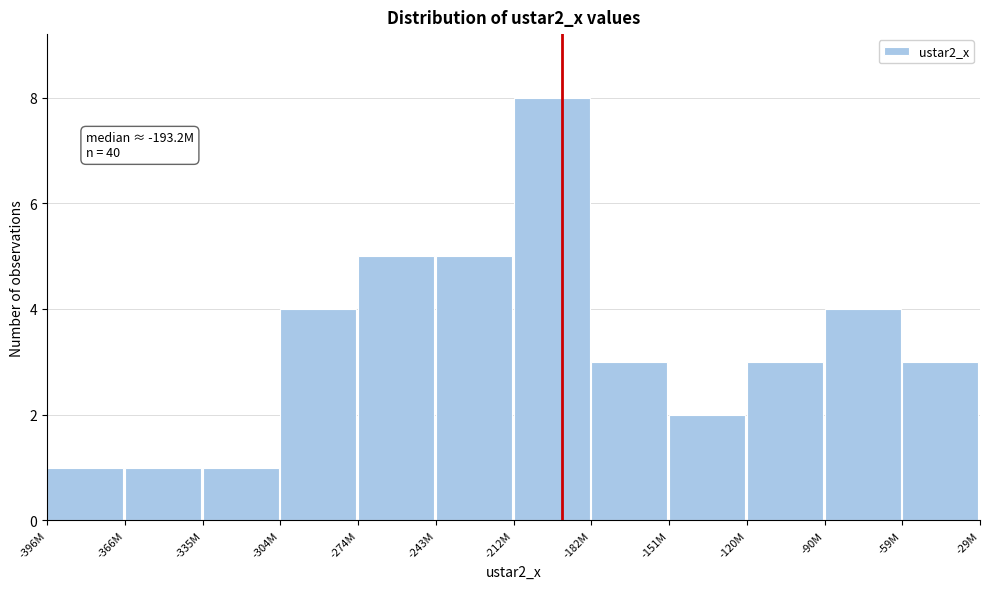

Reading left to right, what are all the values shown in this chart?

1	1	1	4	5	5	8	3	2	3	4	3